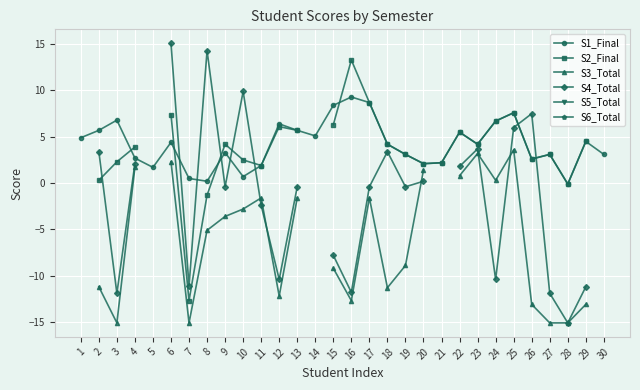

How many values in the S4_Total series exceed 2?

9